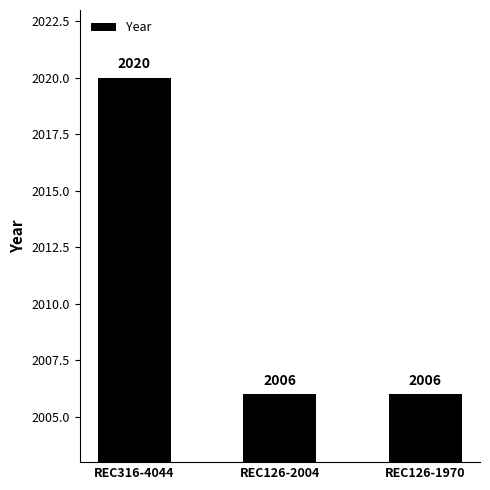

What position from the left is REC126-1970?

3